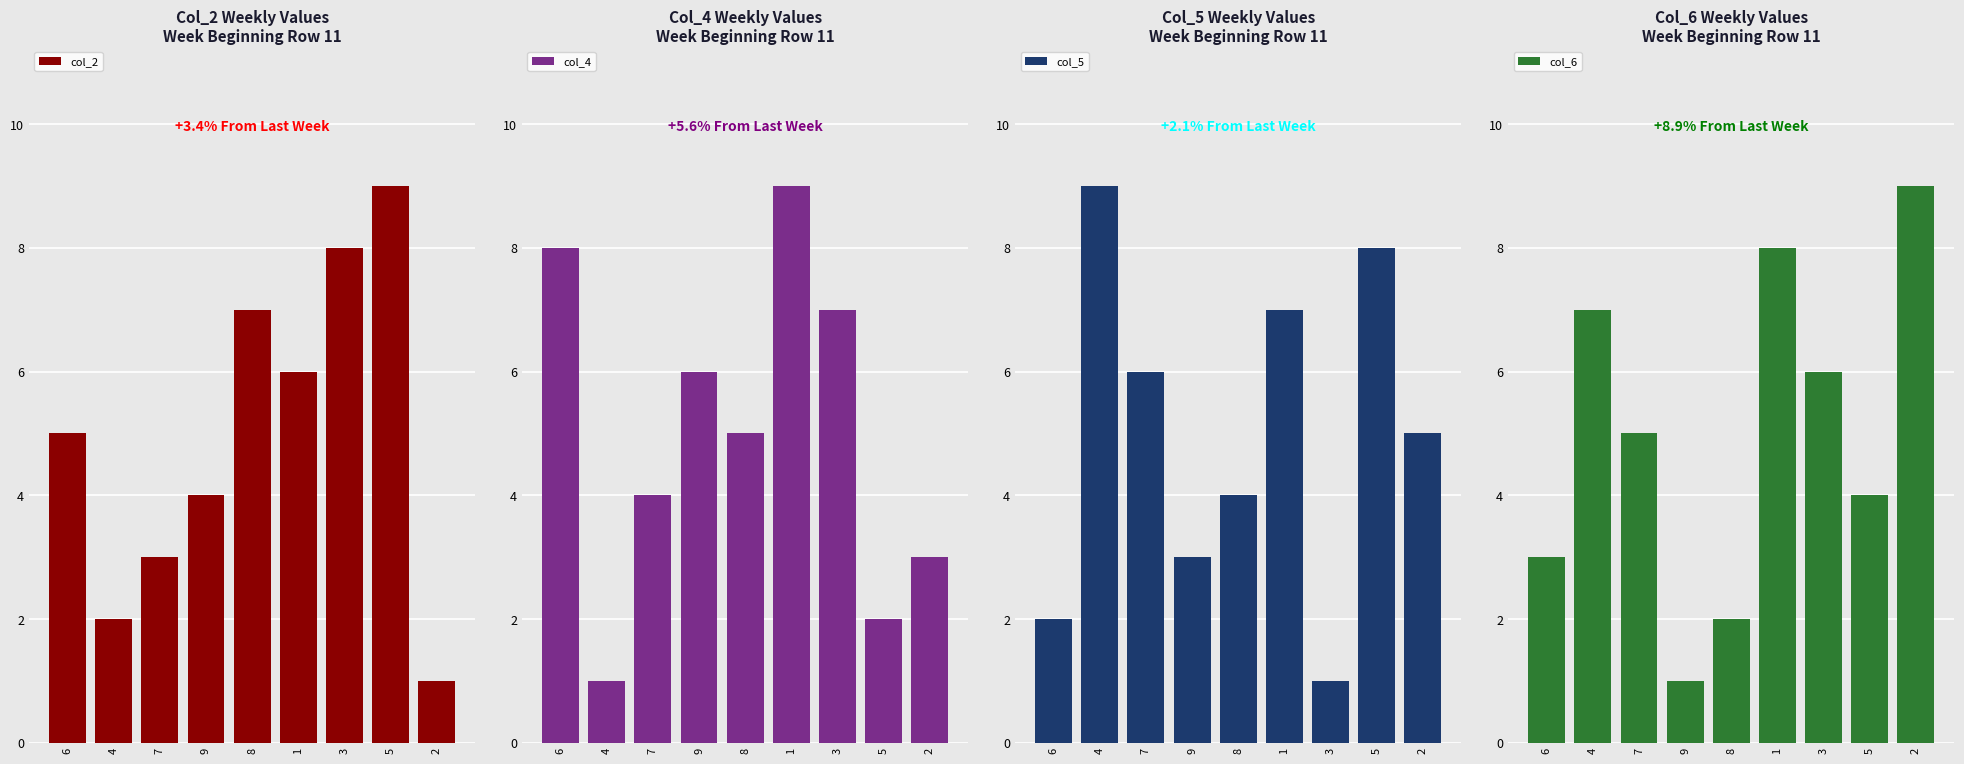

What is the difference between the col_2 values at 3 and 4?

6